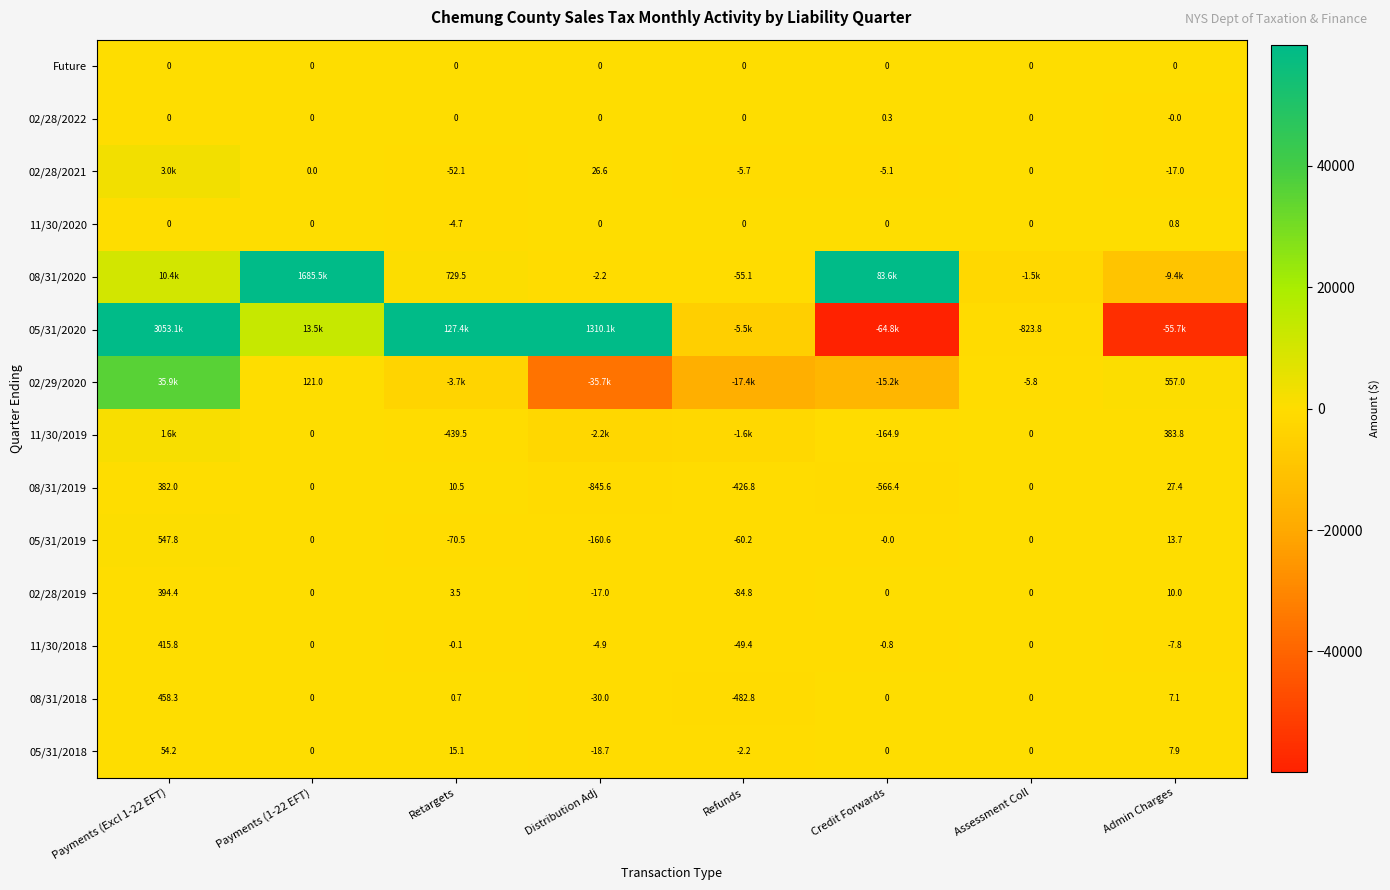

True or false: 08/31/2019 has a value of -566.4 at Credit Forwards.

True